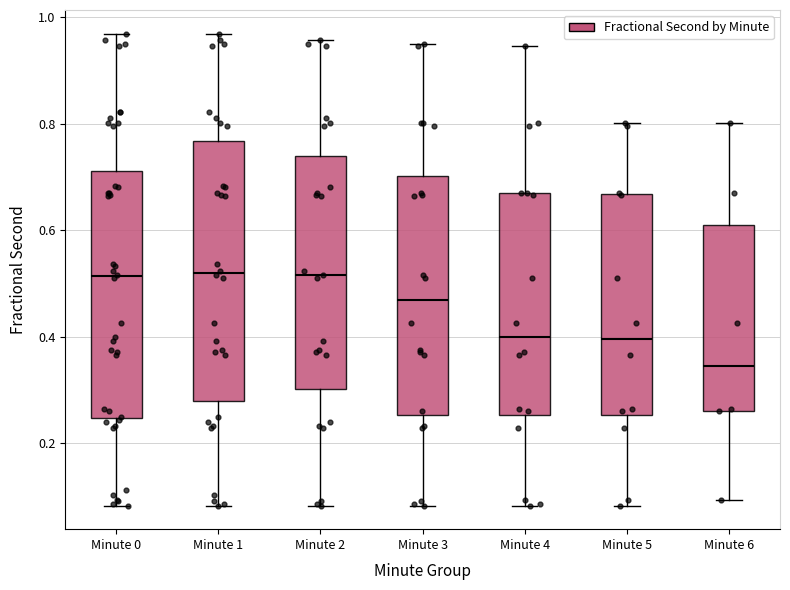

Reading left to right, read every box against the y-axis: the position of its median line, the range the box covers, and the ends of its whiskers. The values are not printed on the chart, so give them approximately, as read against the axis.

Minute 0: median 0.52, box 0.24 to 0.72, whiskers 0.08 to 0.96
Minute 1: median 0.52, box 0.28 to 0.76, whiskers 0.08 to 0.96
Minute 2: median 0.52, box 0.30 to 0.74, whiskers 0.08 to 0.96
Minute 3: median 0.46, box 0.26 to 0.70, whiskers 0.08 to 0.94
Minute 4: median 0.40, box 0.26 to 0.66, whiskers 0.08 to 0.94
Minute 5: median 0.40, box 0.26 to 0.66, whiskers 0.08 to 0.80
Minute 6: median 0.34, box 0.26 to 0.60, whiskers 0.10 to 0.80